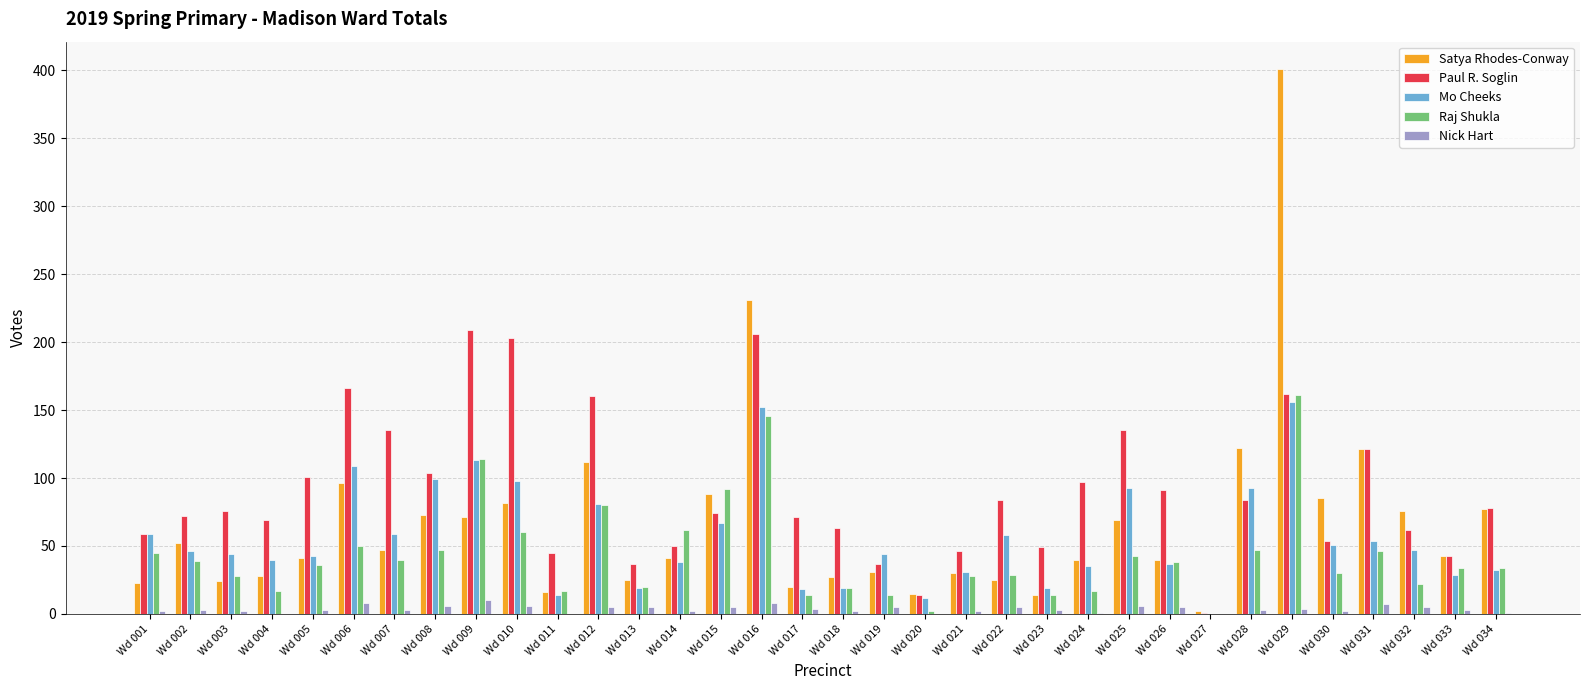

Between Wd 005 and Wd 016, which series saw the biggest shift?

Satya Rhodes-Conway